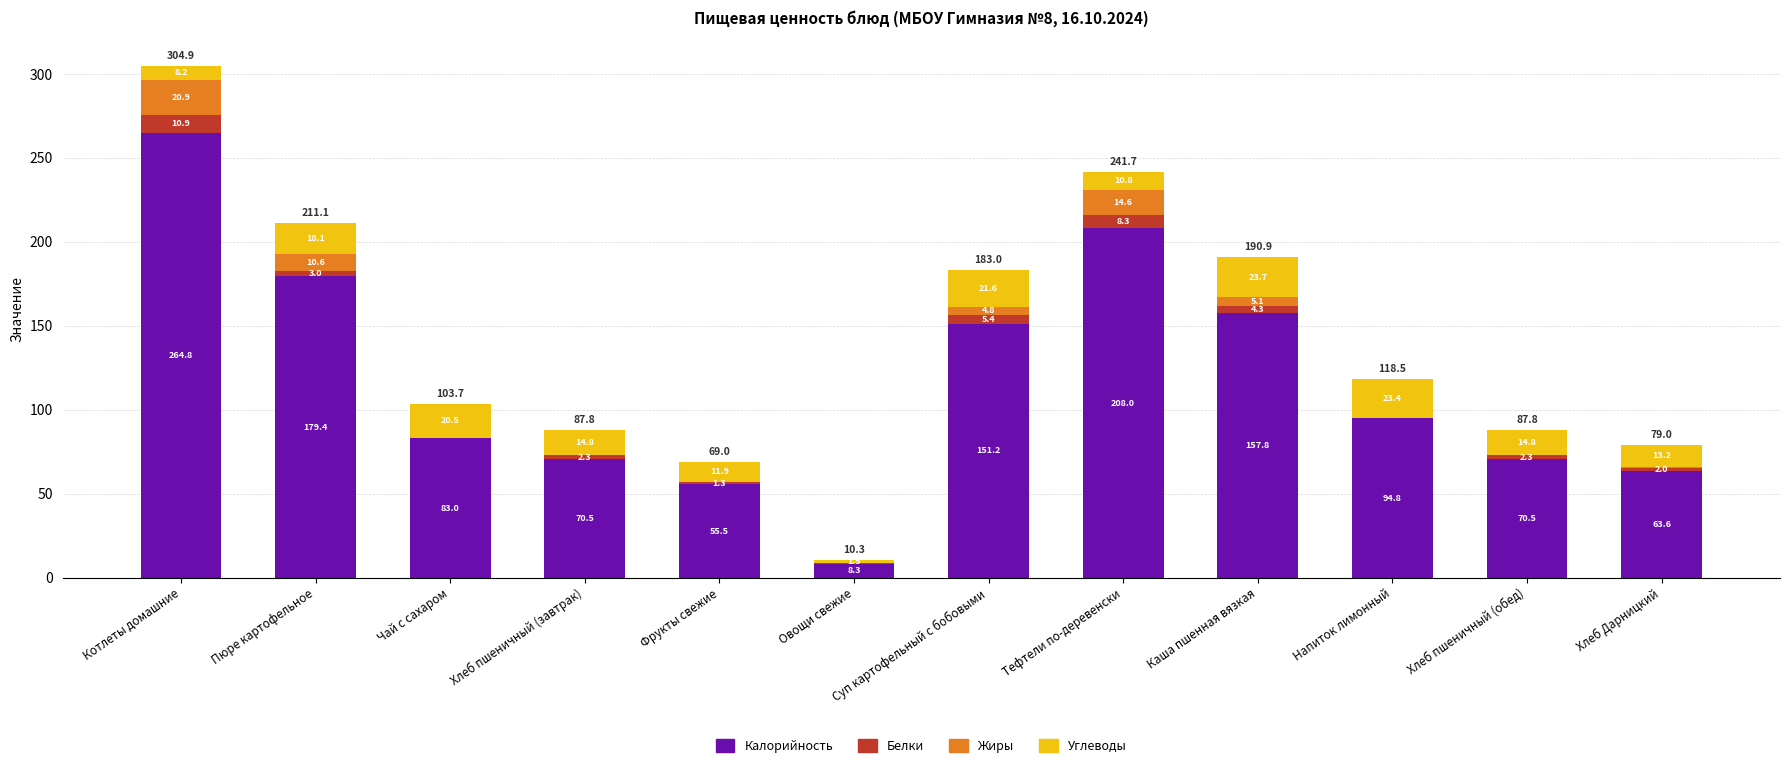

At which category is the sum across all series the highest?

Котлеты домашние